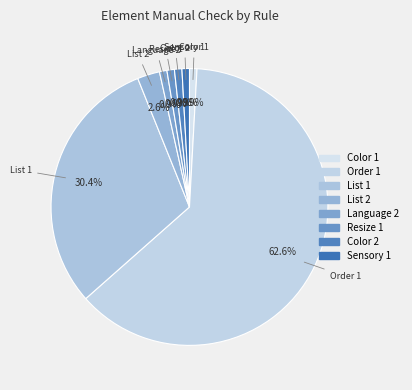

Count the number of slices in the pie.

8